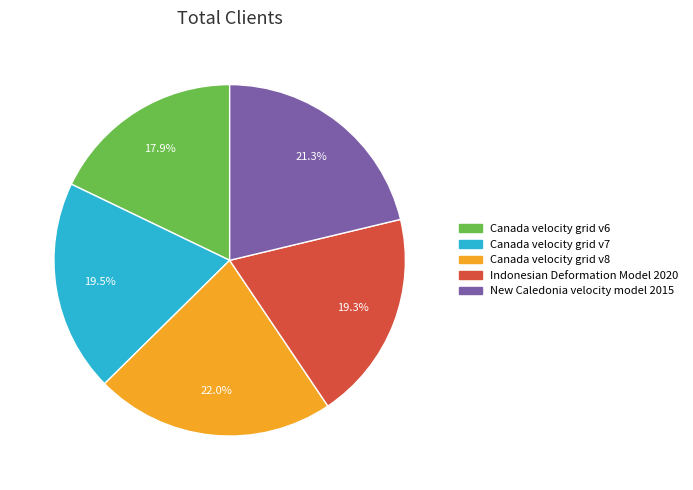

To the nearest percent, what is the difference between the largest and smallest slice percentages?

4%